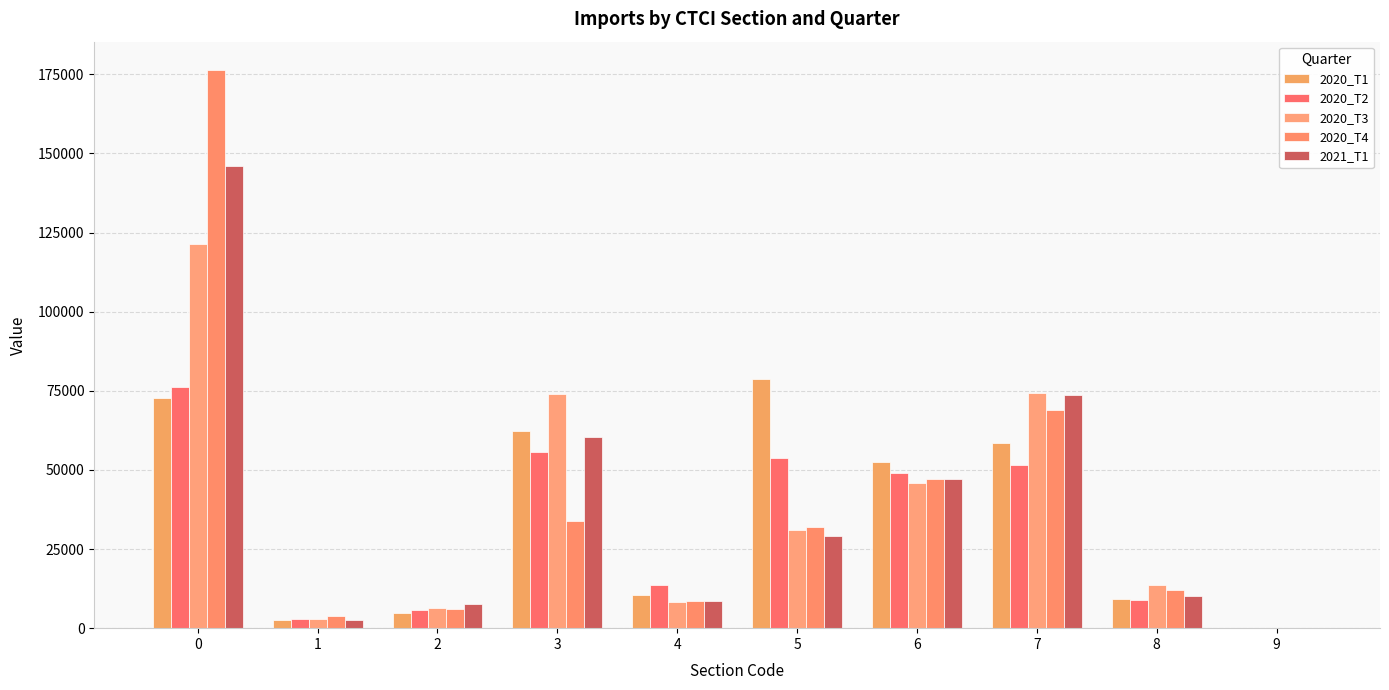

Reading left to right, transcribe all the data shown in this chart.

2020_T1: 72684.0	2451.9	4922.0	62346.1	10457.1	78797.6	52352.4	58477.7	9228.1	0.0
2020_T2: 76241.8	2830.6	5896.4	55812.6	13557.8	53704.9	49086.3	51509.4	9030.2	40.4
2020_T3: 121503.4	2907.7	6301.2	73887.4	8157.9	31171.7	45801.2	74177.7	13502.1	0.0
2020_T4: 176504.5	3949.4	6190.6	33990.4	8464.7	31996.8	47286.4	68976.1	12029.4	0.0
2021_T1: 145955.7	2668.5	7675.2	60273.3	8436.0	29237.9	46992.6	73584.0	10037.2	0.0